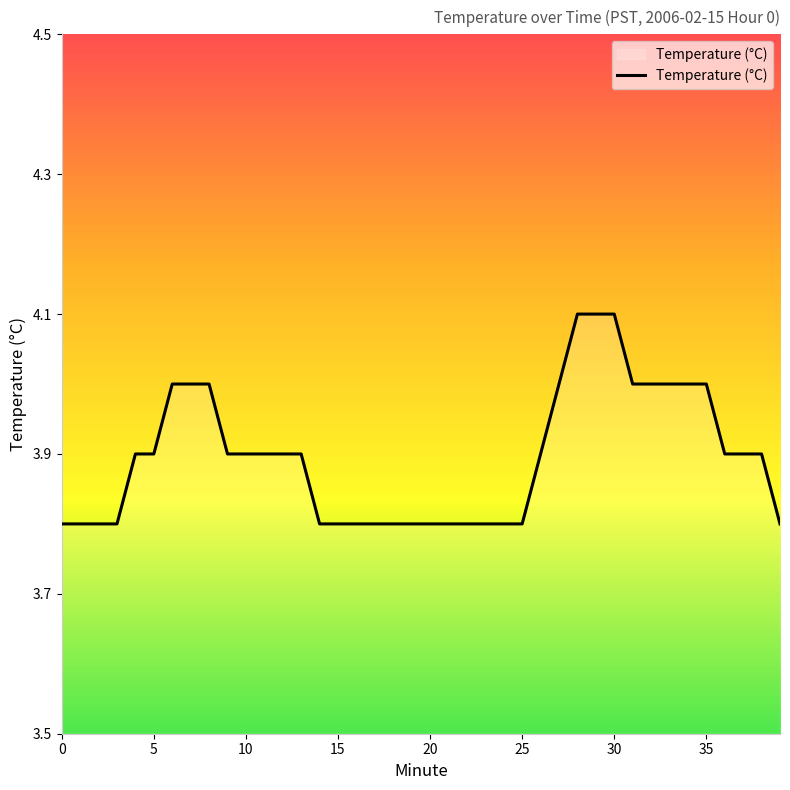

Reading left to right, transcribe all the data shown in this chart.

3.8	3.8	3.8	3.8	3.9	3.9	4.0	4.0	4.0	3.9	3.9	3.9	3.9	3.9	3.8	3.8	3.8	3.8	3.8	3.8	3.8	3.8	3.8	3.8	3.8	3.8	3.9	4.0	4.1	4.1	4.1	4.0	4.0	4.0	4.0	4.0	3.9	3.9	3.9	3.8